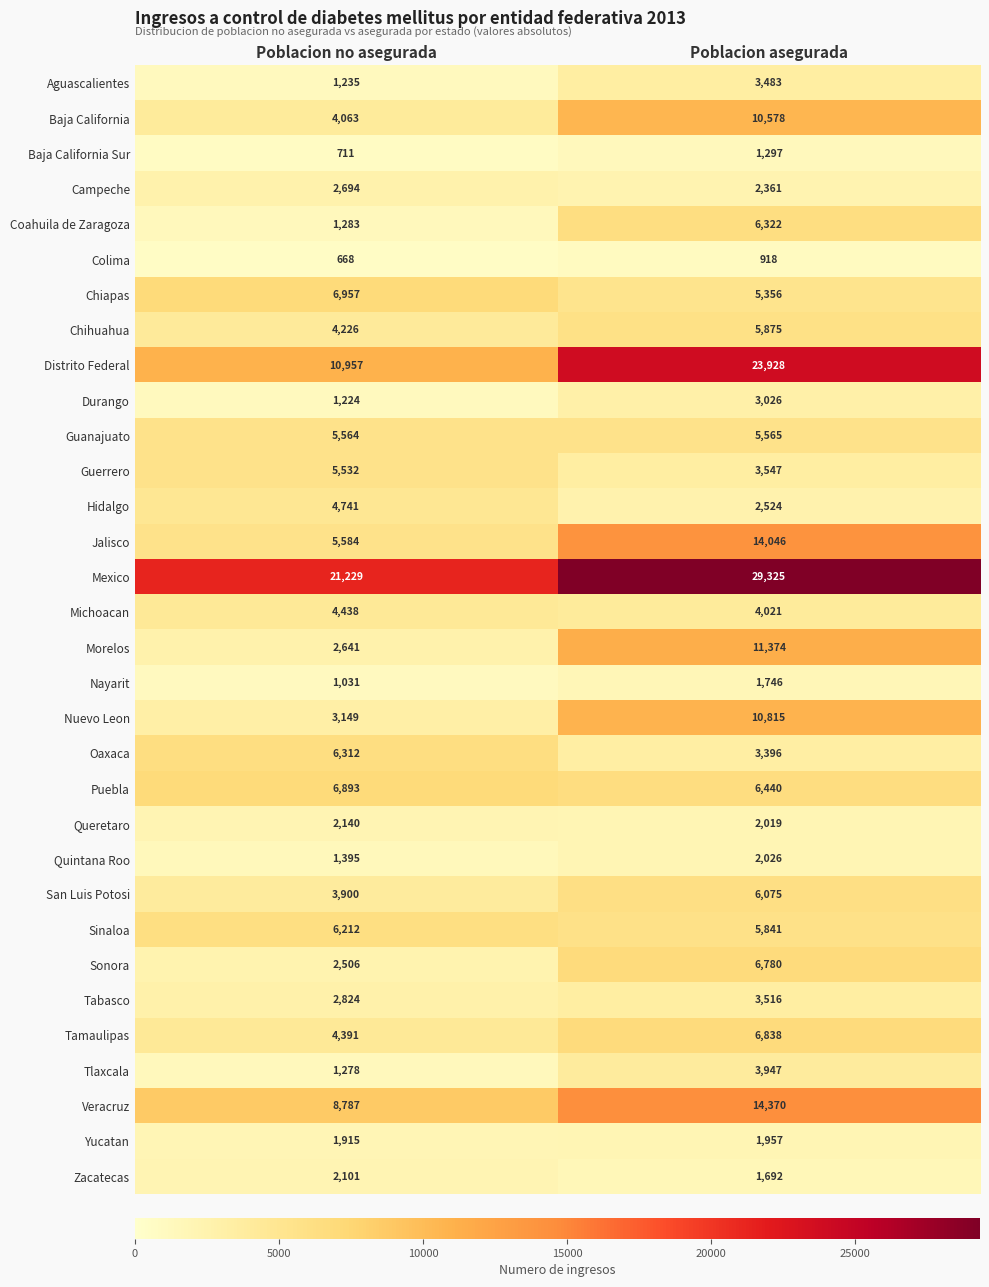

What is the greatest value displayed?

29325